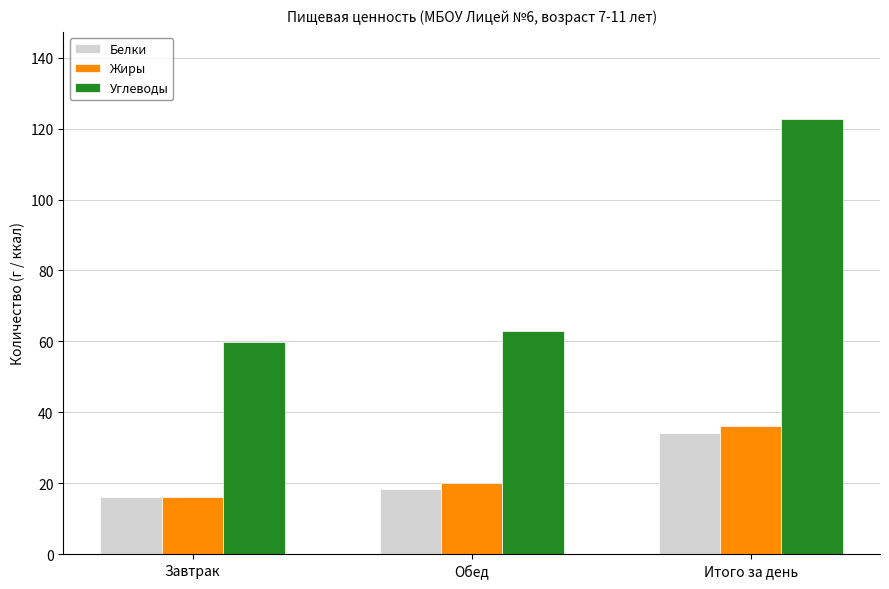

At which category is the sum across all series the highest?

Итого за день